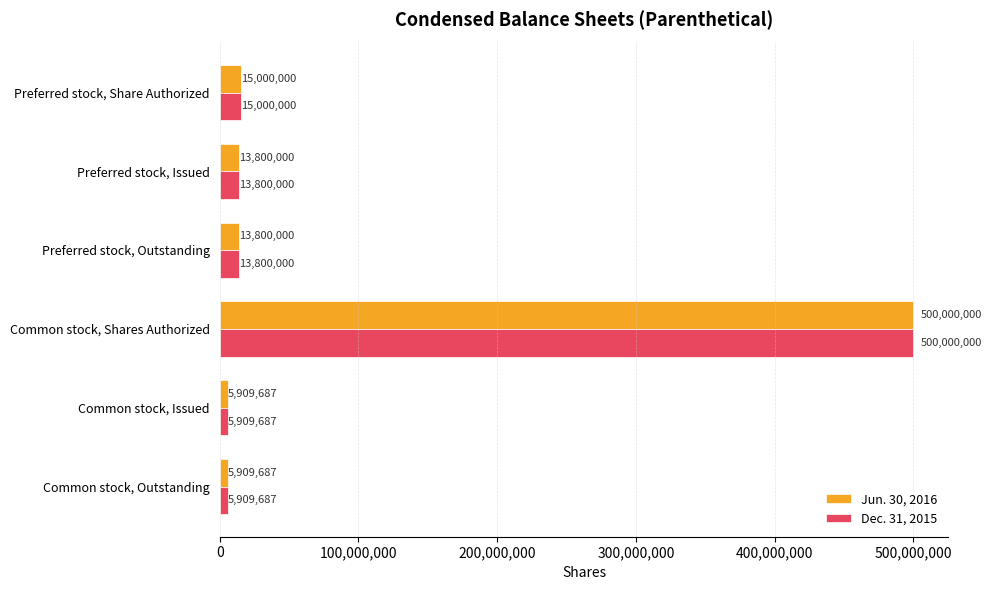

What is the difference between the maximum and minimum values in the Jun. 30, 2016 series?

494090313